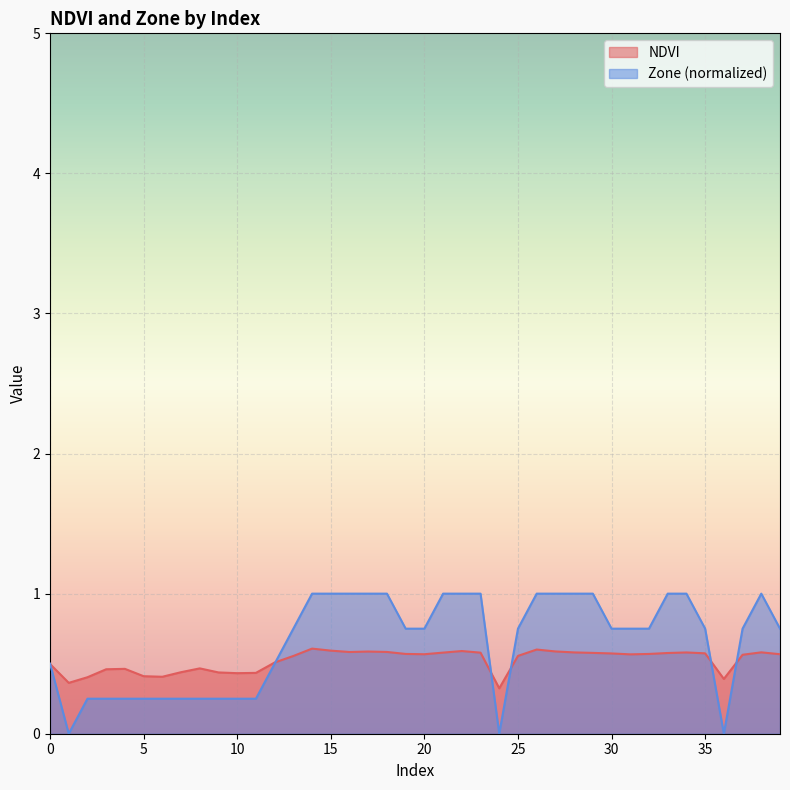

What value does the Zone series have at 26?

1.0